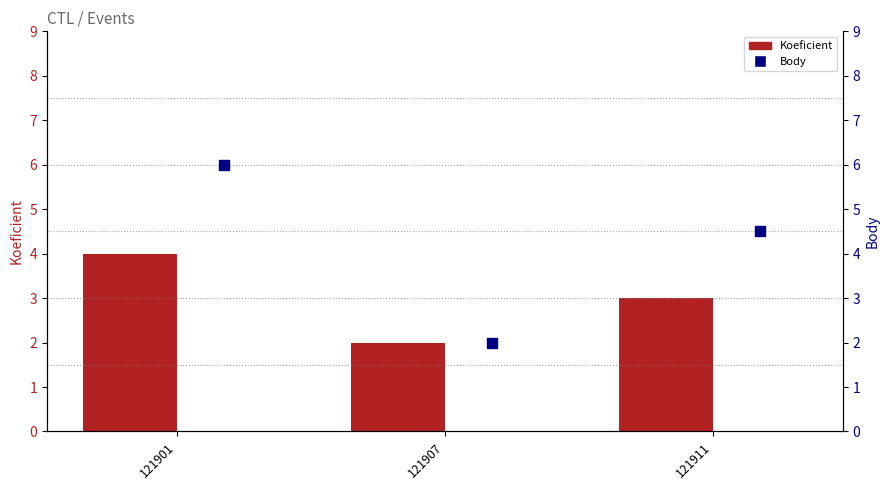

Is the value of Body at 121911 greater than the value of Koeficient at 121911?

Yes